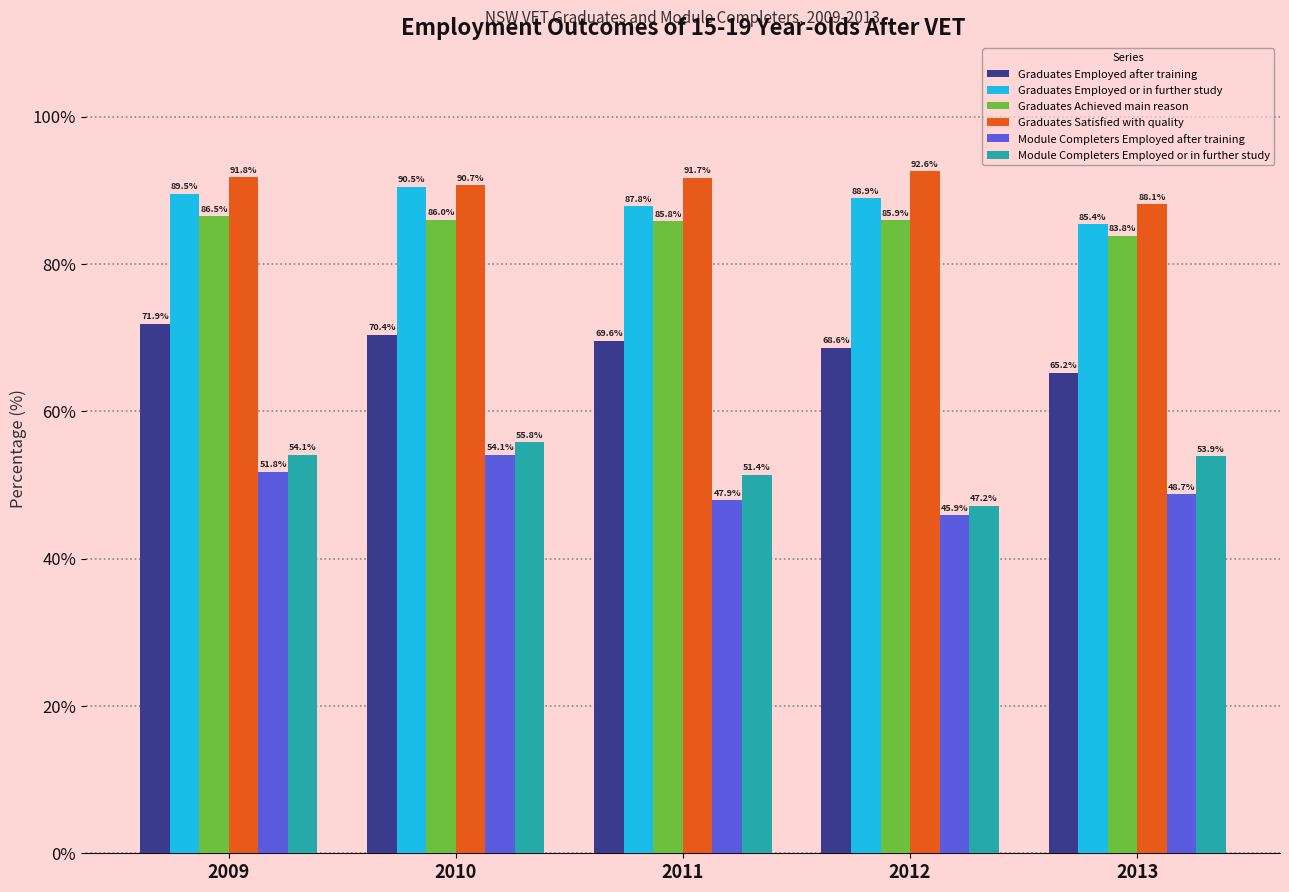

How many data points in Graduates Employed after training are above 69?

3